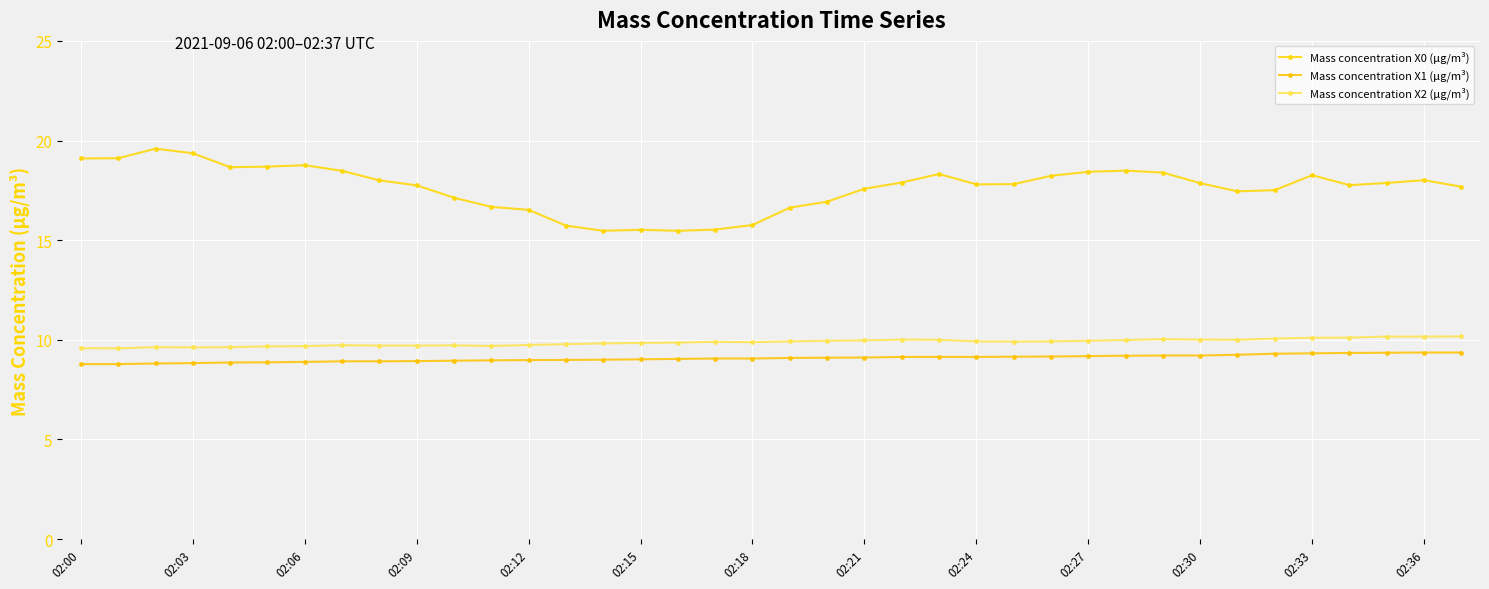

In Mass concentration X2 (μg/m³), how many points are lower than both neighbors (excluding endpoints)?

6